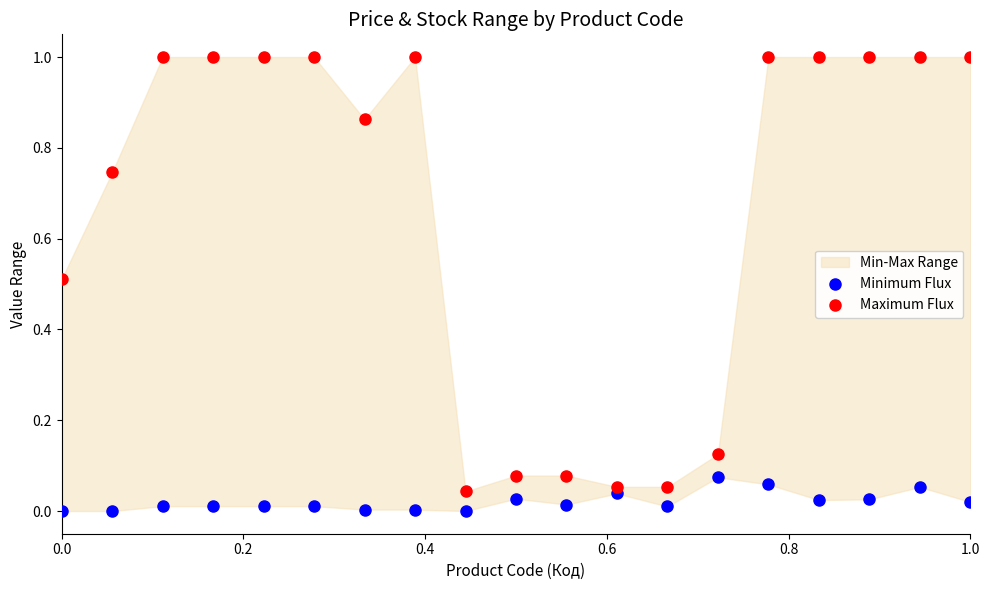

What is the X range (max minus min) for the scatter plot?

1.0